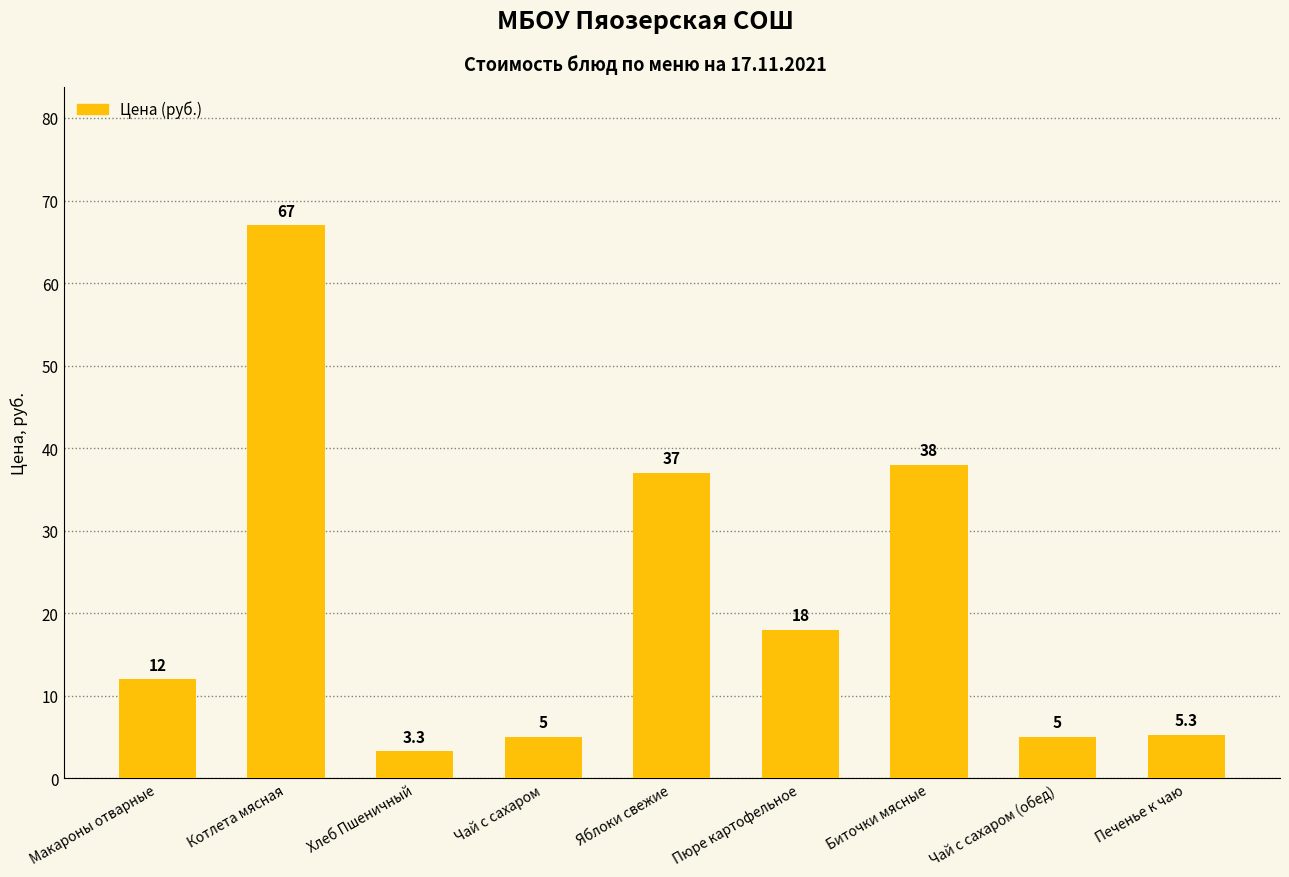

Reading left to right, transcribe all the data shown in this chart.

12.0	67.0	3.3	5.0	37.0	18.0	38.0	5.0	5.3